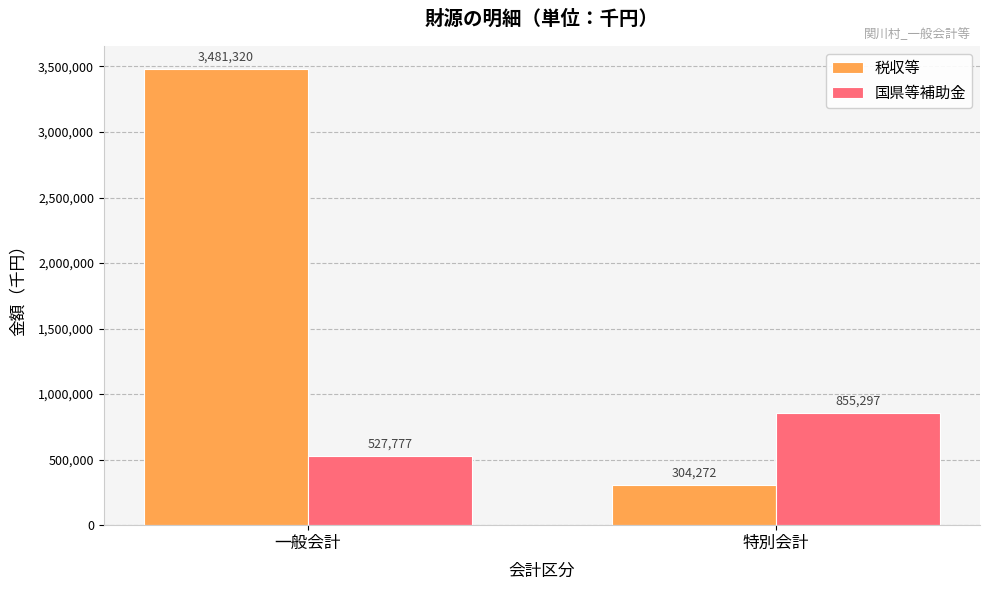

What is the value of the 国県等補助金 bar at the 2nd from the left?

855297